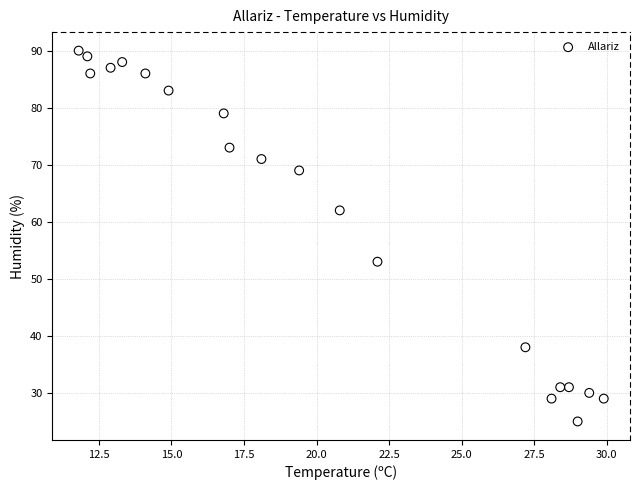

What is the range of Y values (max minus min)?

65